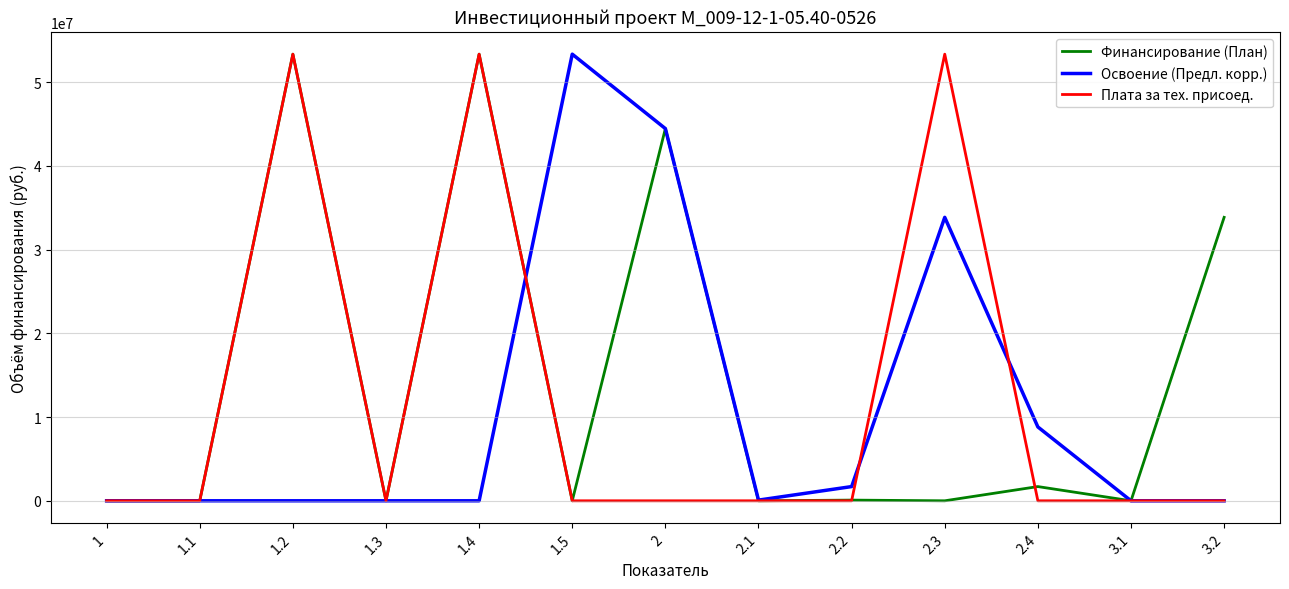

Which series changed the most between 1.4 and 2?

Плата за тех. присоед.